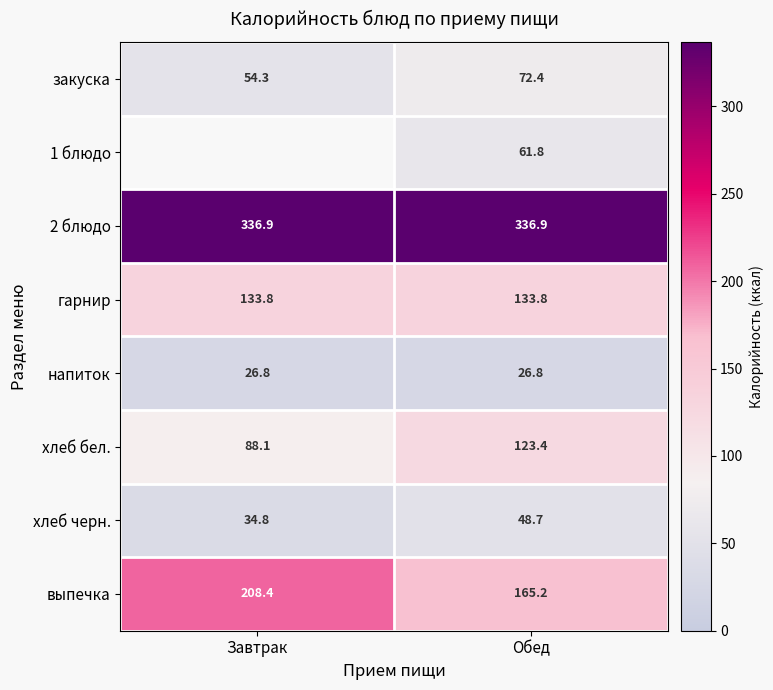

Rank the series at Обед from lowest to highest value.

напиток, хлеб черн., 1 блюдо, закуска, хлеб бел., гарнир, выпечка, 2 блюдо